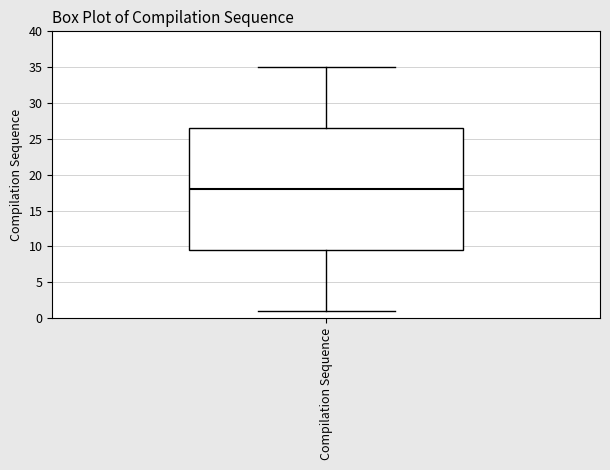

Read this box plot against the y-axis: the position of the median line, the range covered by the box, and the ends of both whiskers. The values are not printed on the chart, so give them approximately, as read against the axis.

median 18.0, box 9.5 to 26.5, whiskers 1.0 to 35.0